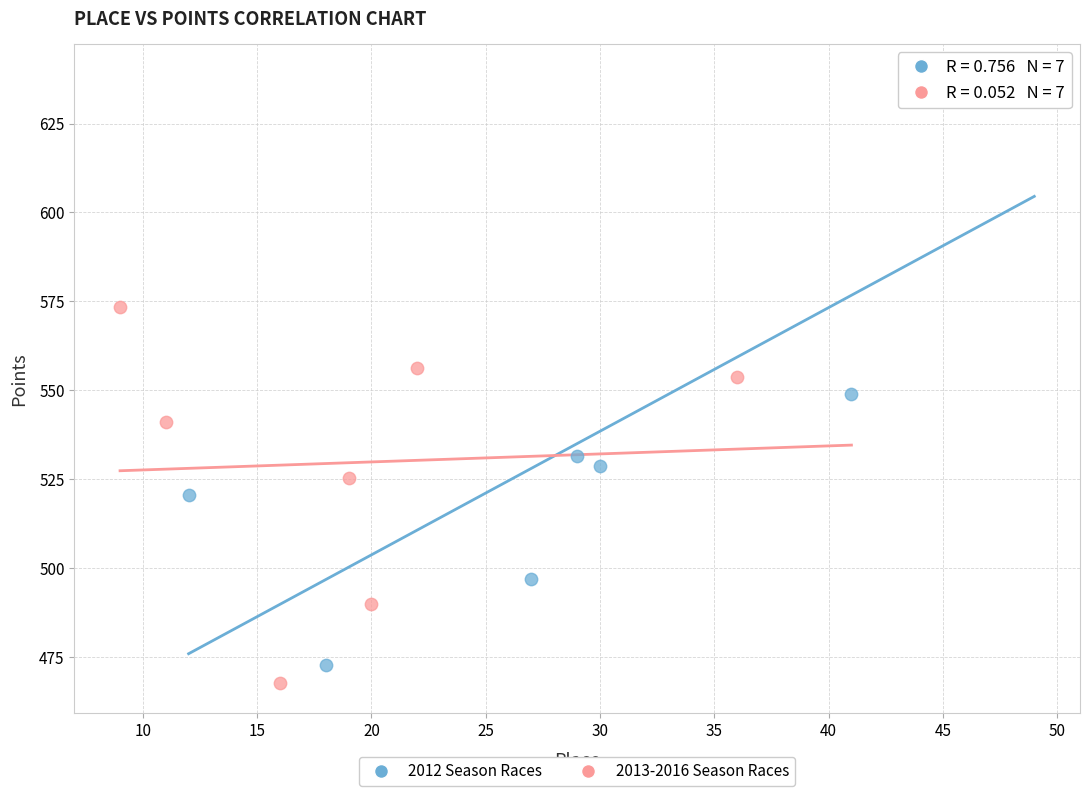

Which series has the widest spread of Y values?

2012 Season Races